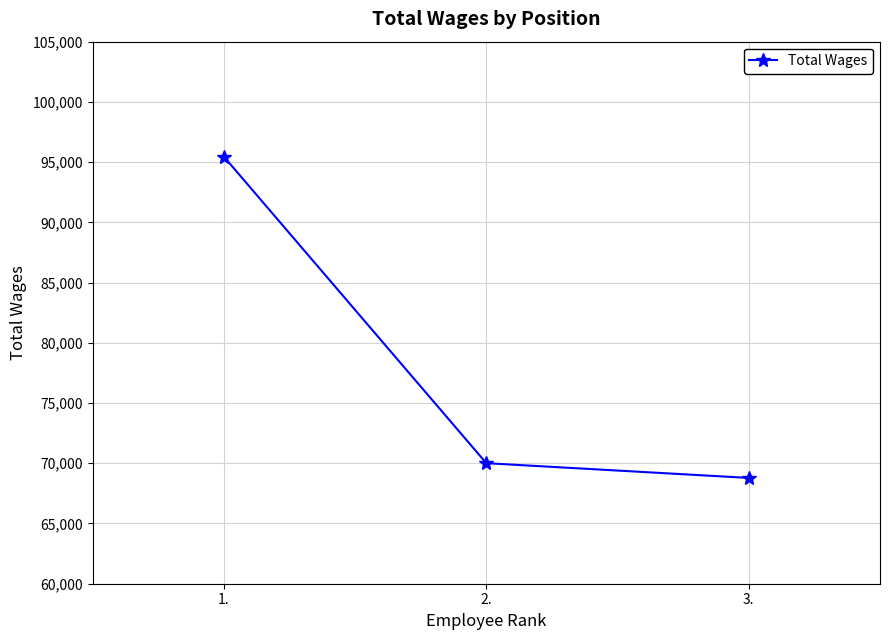

At which label does the data first exceed 70007?

1.